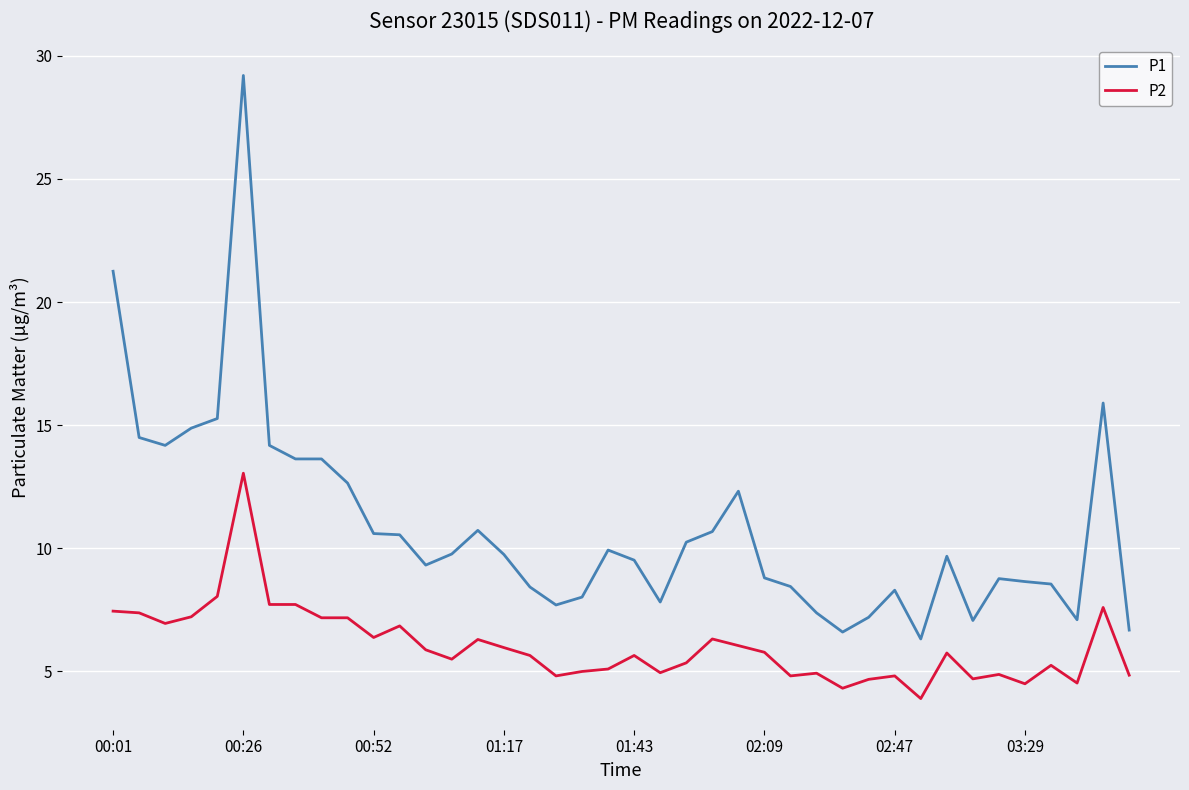

True or false: P2 and P1 intersect in this chart.

False